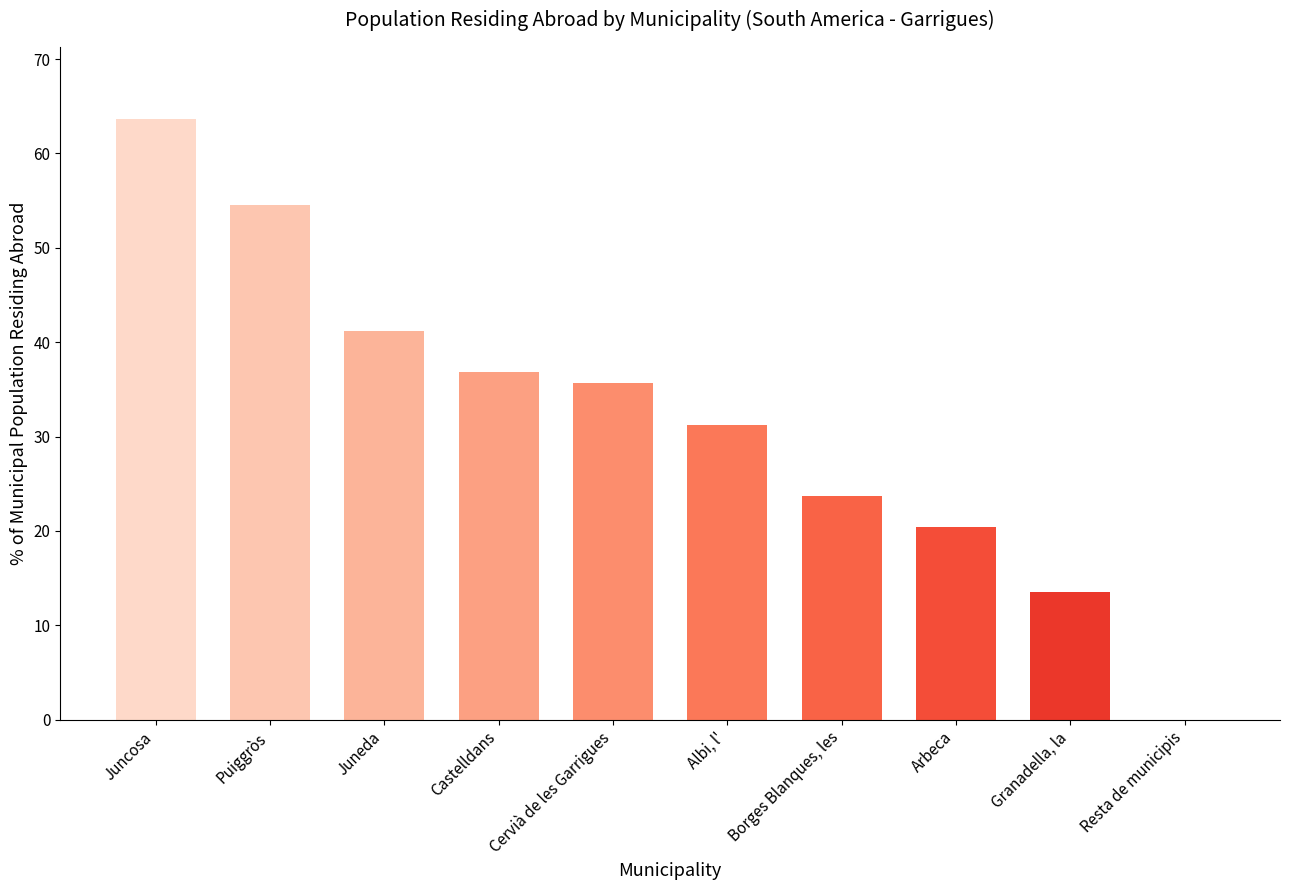

What is the sum of the values at Granadella, la and Juneda?

54.7